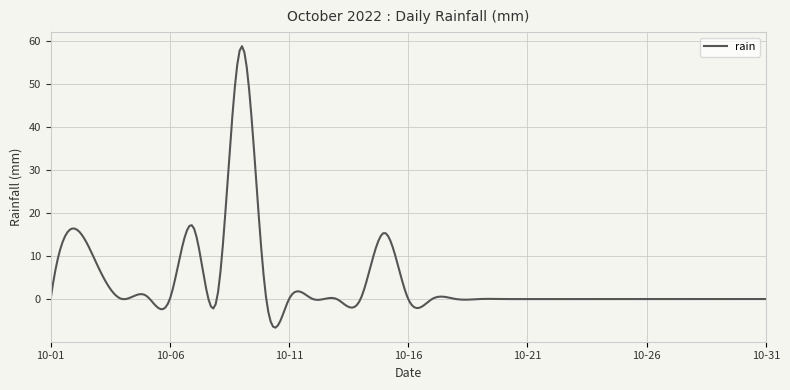

What is the greatest value displayed?

58.8